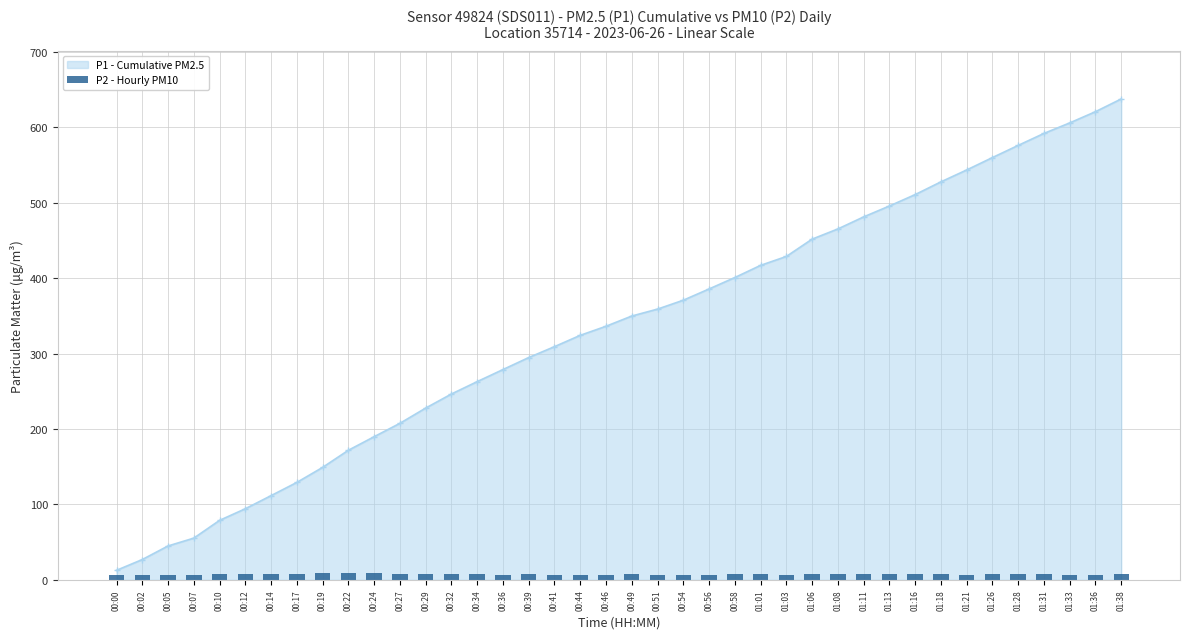

What is the value of the P1 - Cumulative PM2.5 point at the 29th from the left?

465.4